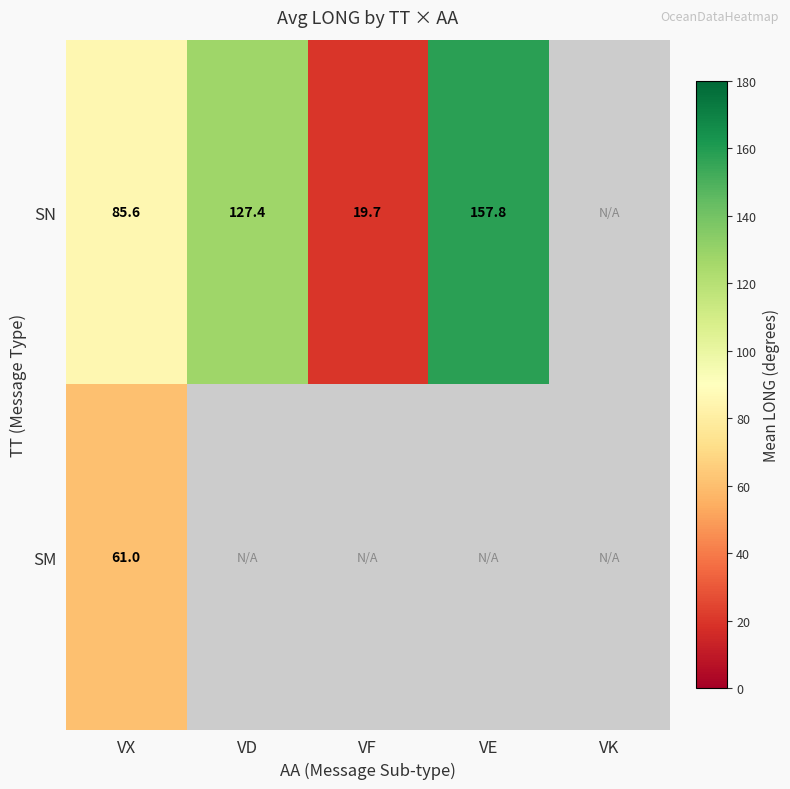

How many categories are shown in the chart?

5